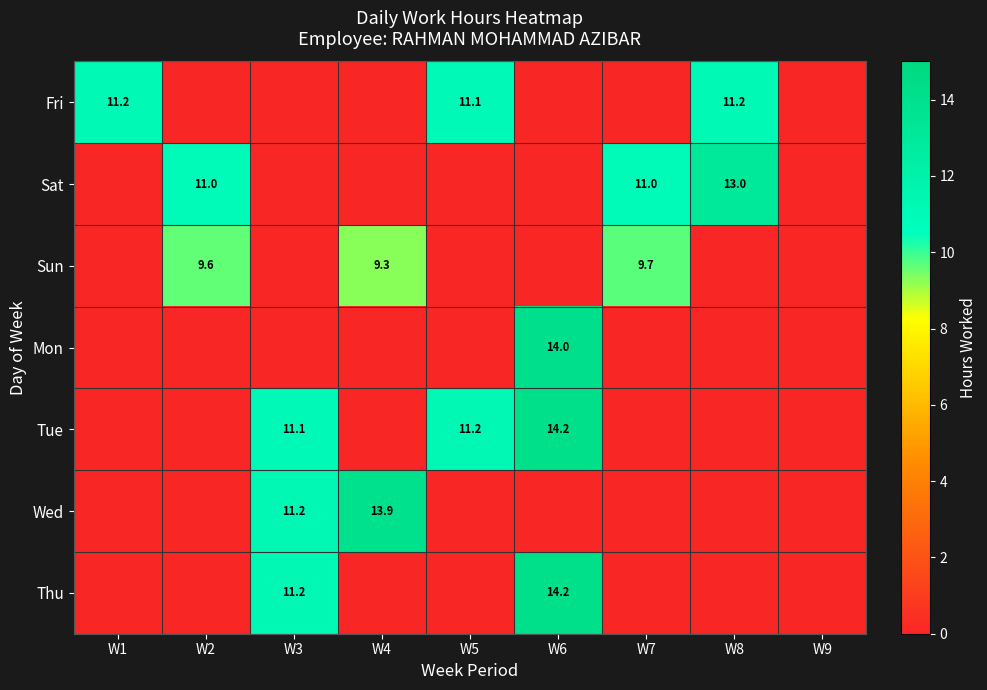

True or false: Fri has a value of 2.7 at W8.

False